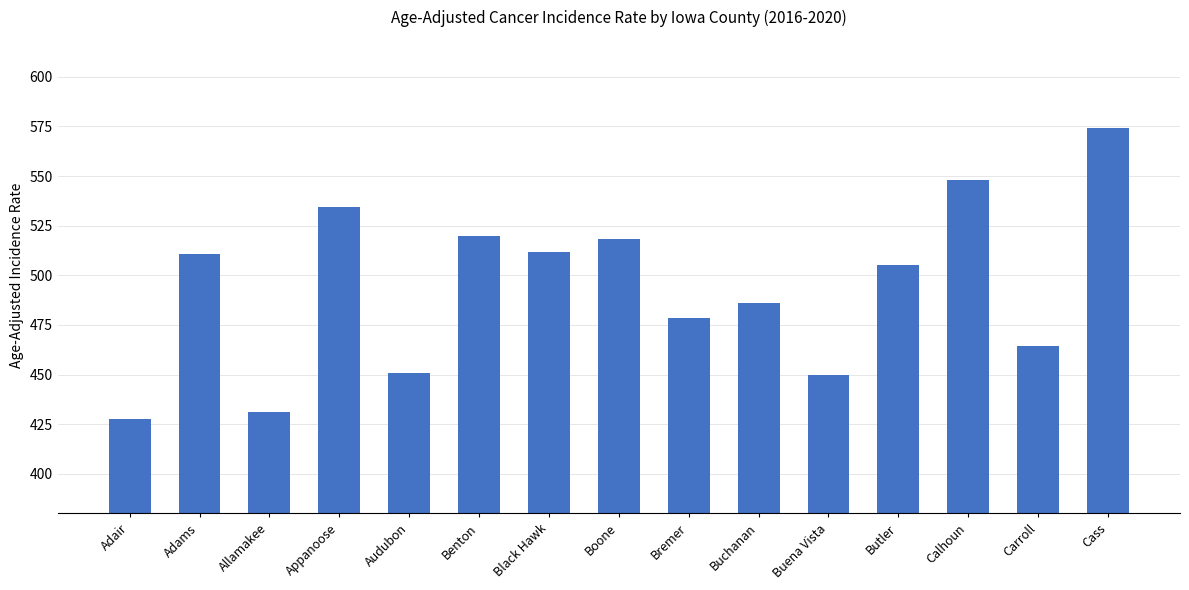

What position from the left is Adair?

1